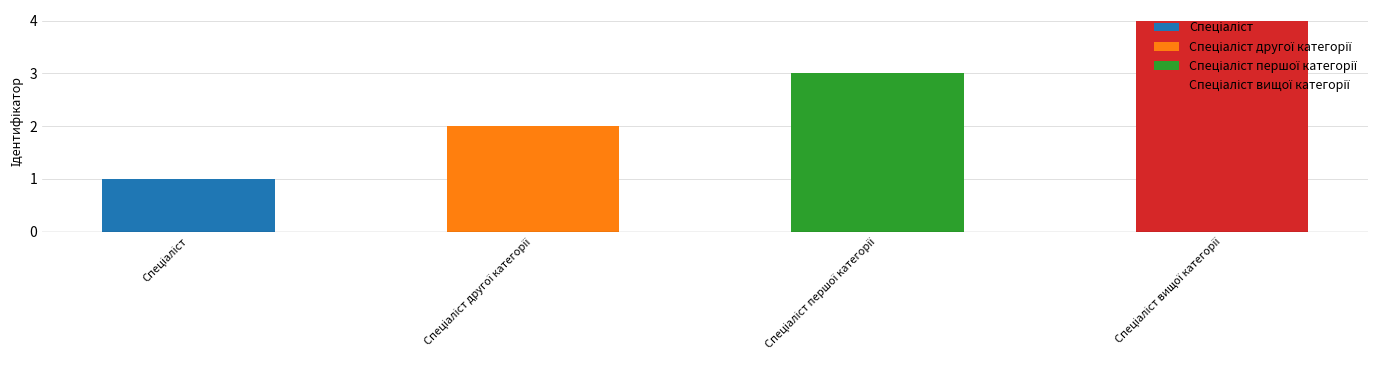

What is the sum of all values?

10